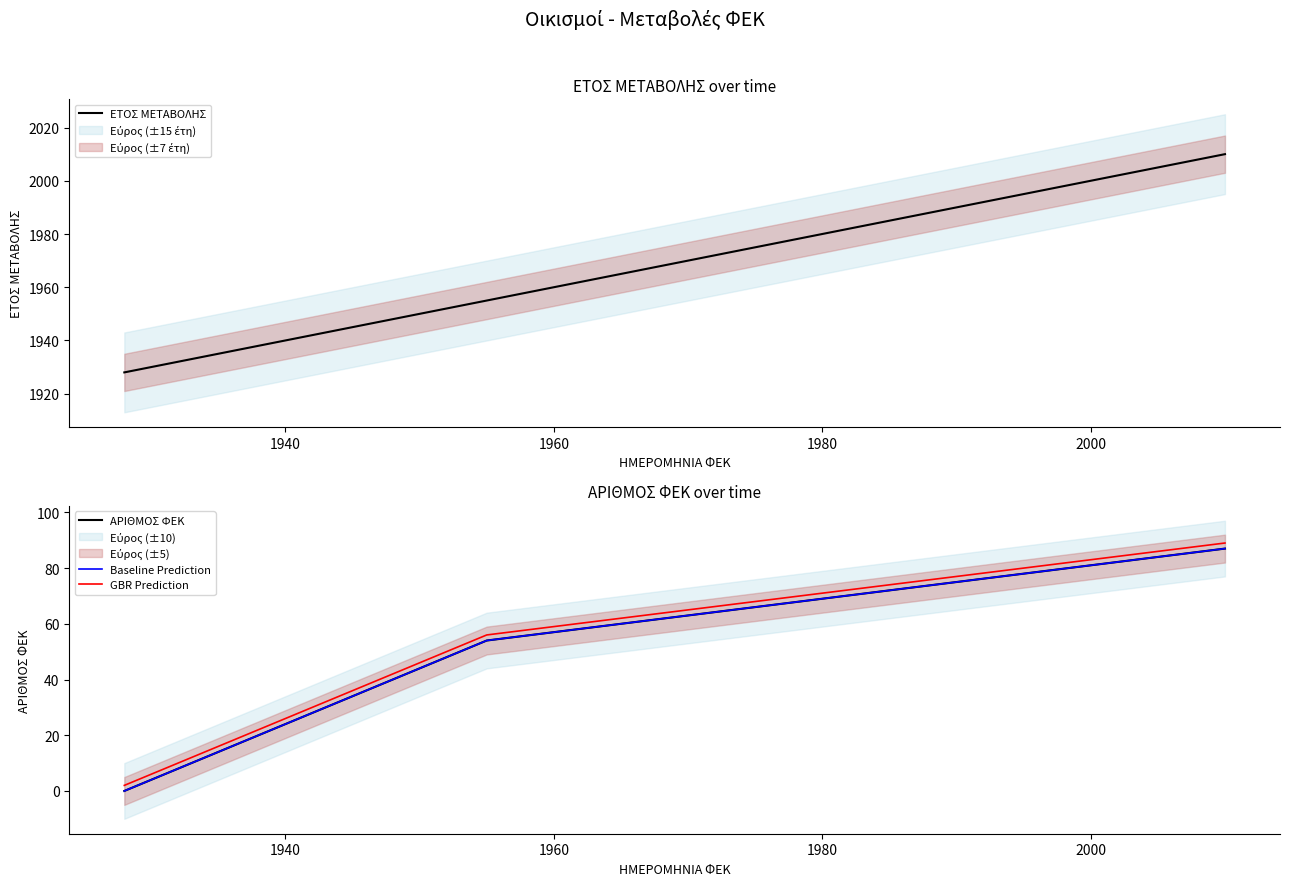

What is the sum of all GBR Prediction values?

203